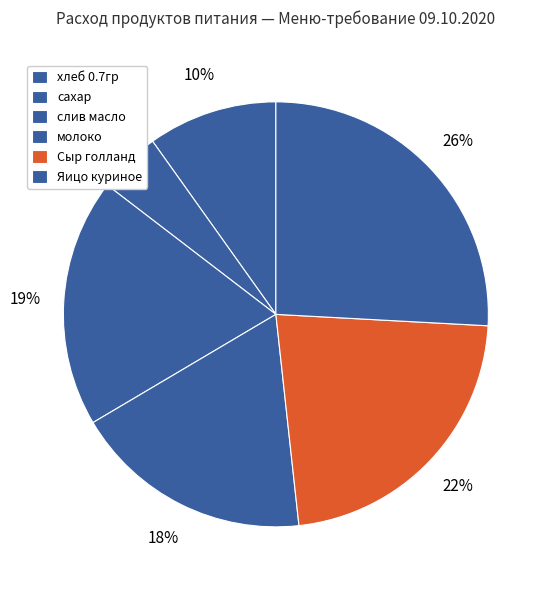

What is the smallest slice in the pie chart?

сахар